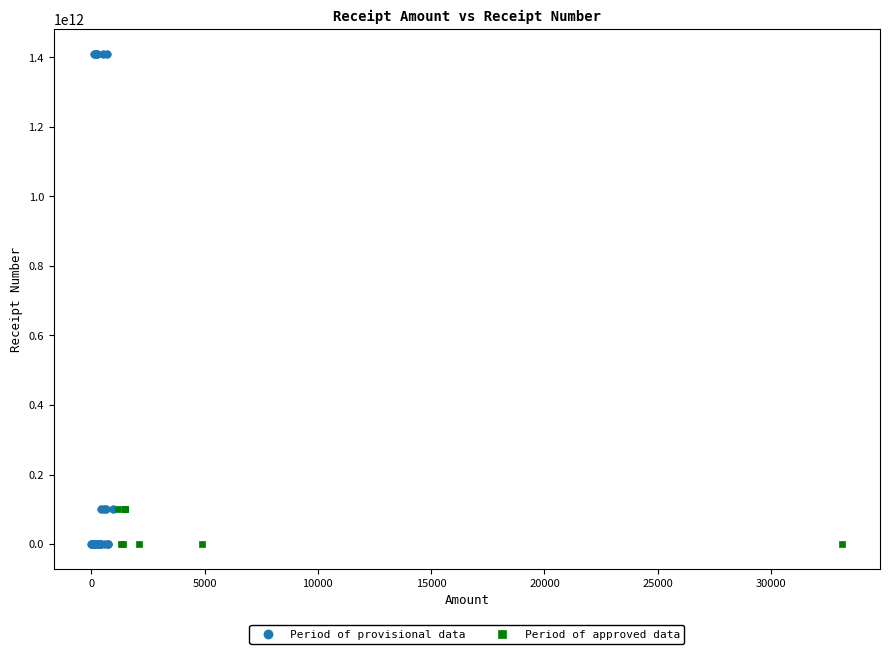

What are all the series names shown in the legend?

Period of provisional data, Period of approved data